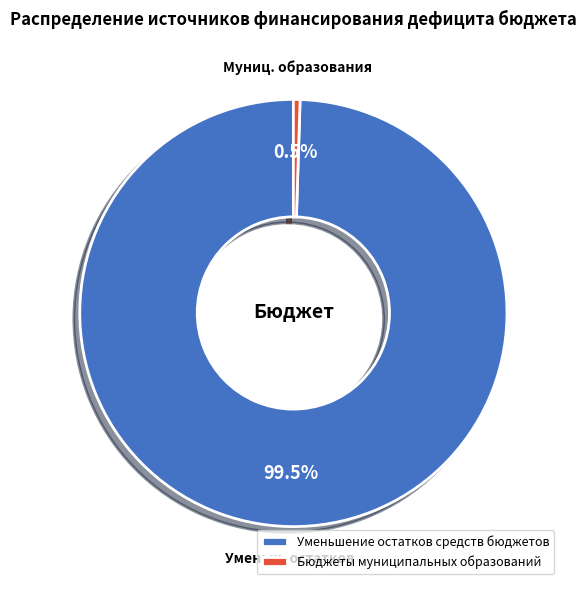

The Бюджеты муниципальных образований slice represents 11% of the pie. True or false?

False